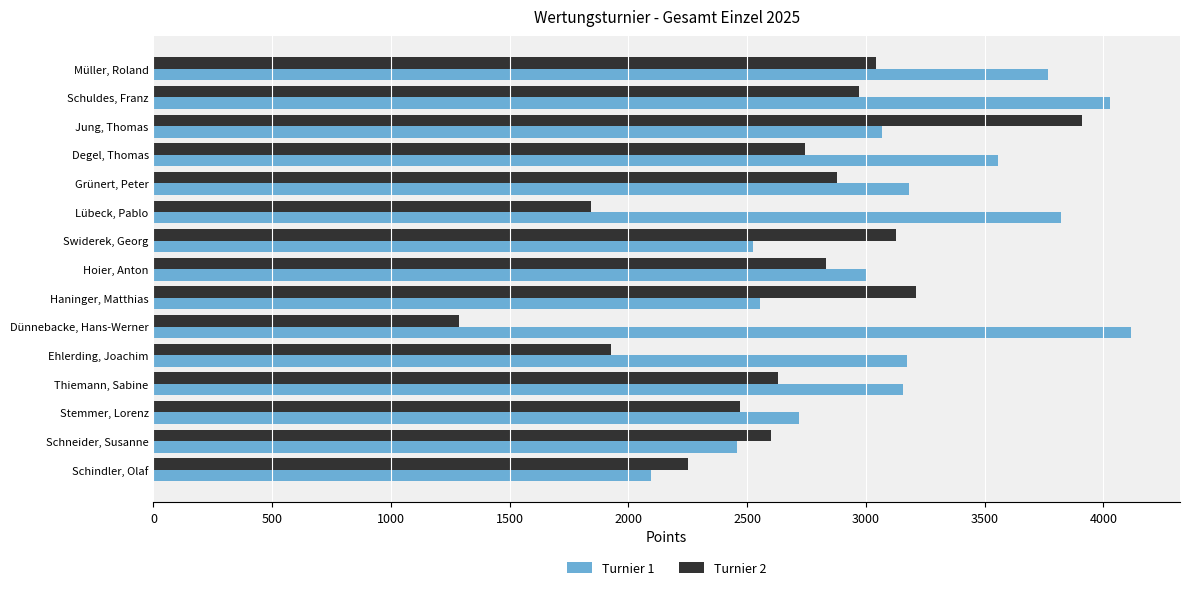

What are all the series names shown in the legend?

Turnier 1, Turnier 2